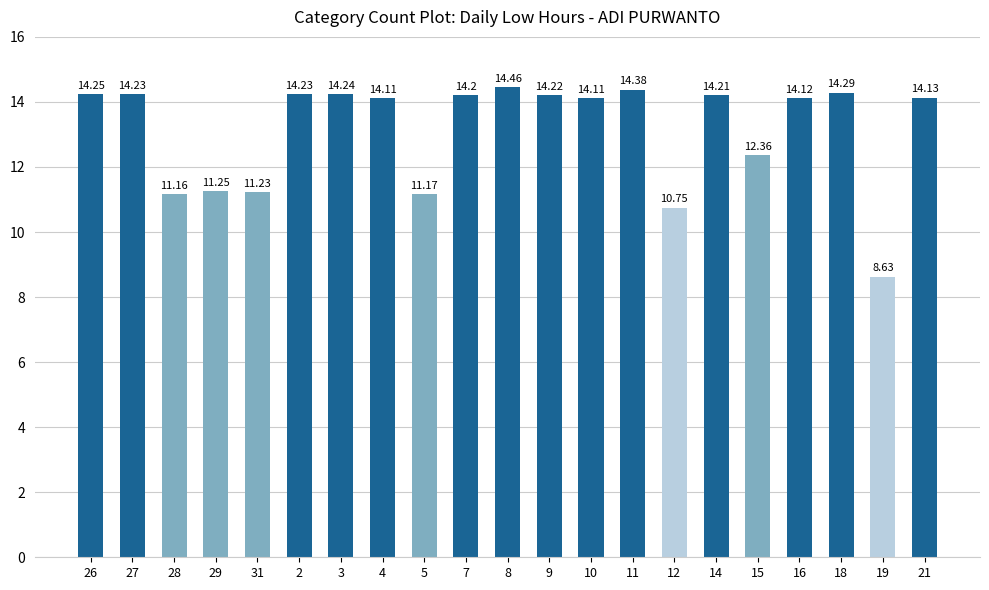

What is the label of the 12th bar from the left?

9